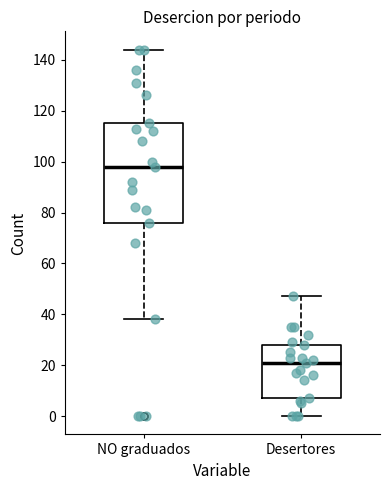

Where does the median line of the box for NO graduados sit on the y-axis? The values are not printed on the chart, so give them approximately, as read against the axis.

98